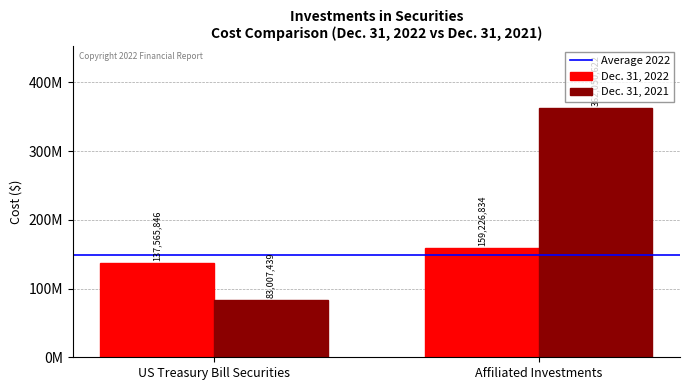

What is the difference between the maximum and minimum values in the Dec. 31, 2021 series?

279043183